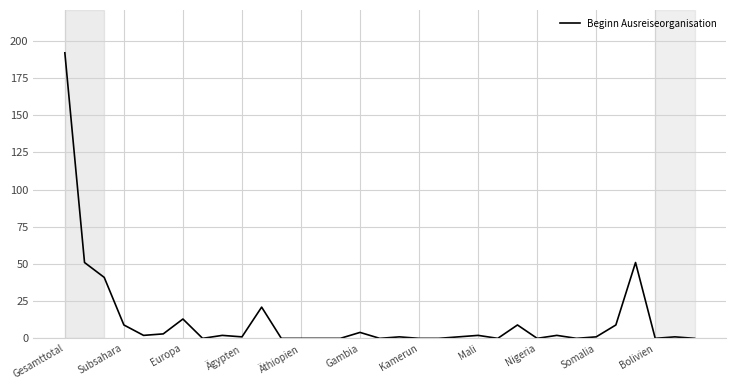

What is the difference between the maximum and minimum values?

192